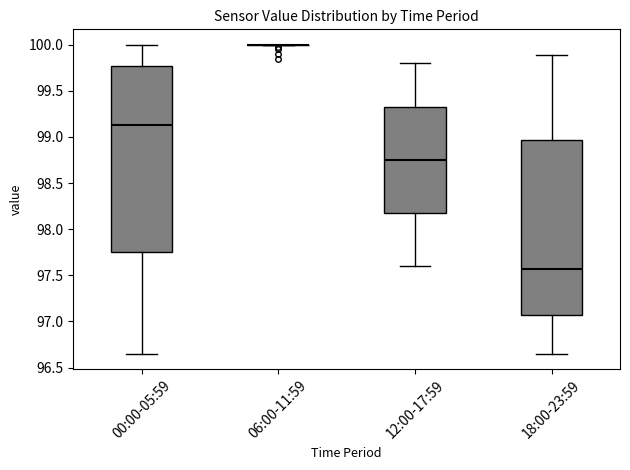

Reading left to right, transcribe this box plot: for each box, give where its median line is, the range the box spans, and where its two whiskers end, as read against the y-axis. The values are not printed on the chart, so give them approximately, as read against the axis.

00:00-05:59: median 99.15, box 97.75 to 99.80, whiskers 96.65 to 100.00
06:00-11:59: box collapsed to a line at 100.00, whiskers 100.00 to 100.00
12:00-17:59: median 98.75, box 98.20 to 99.35, whiskers 97.60 to 99.80
18:00-23:59: median 97.55, box 97.10 to 98.95, whiskers 96.65 to 99.90